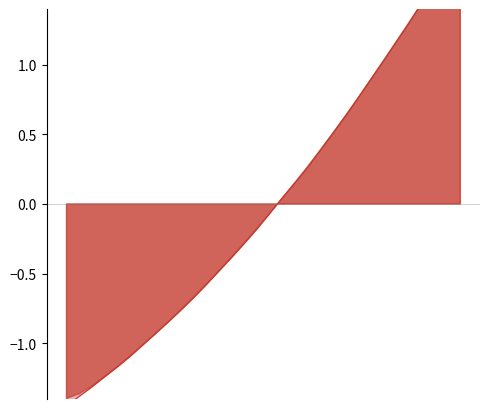

What is the change in value from 4 to 21?

+1.7